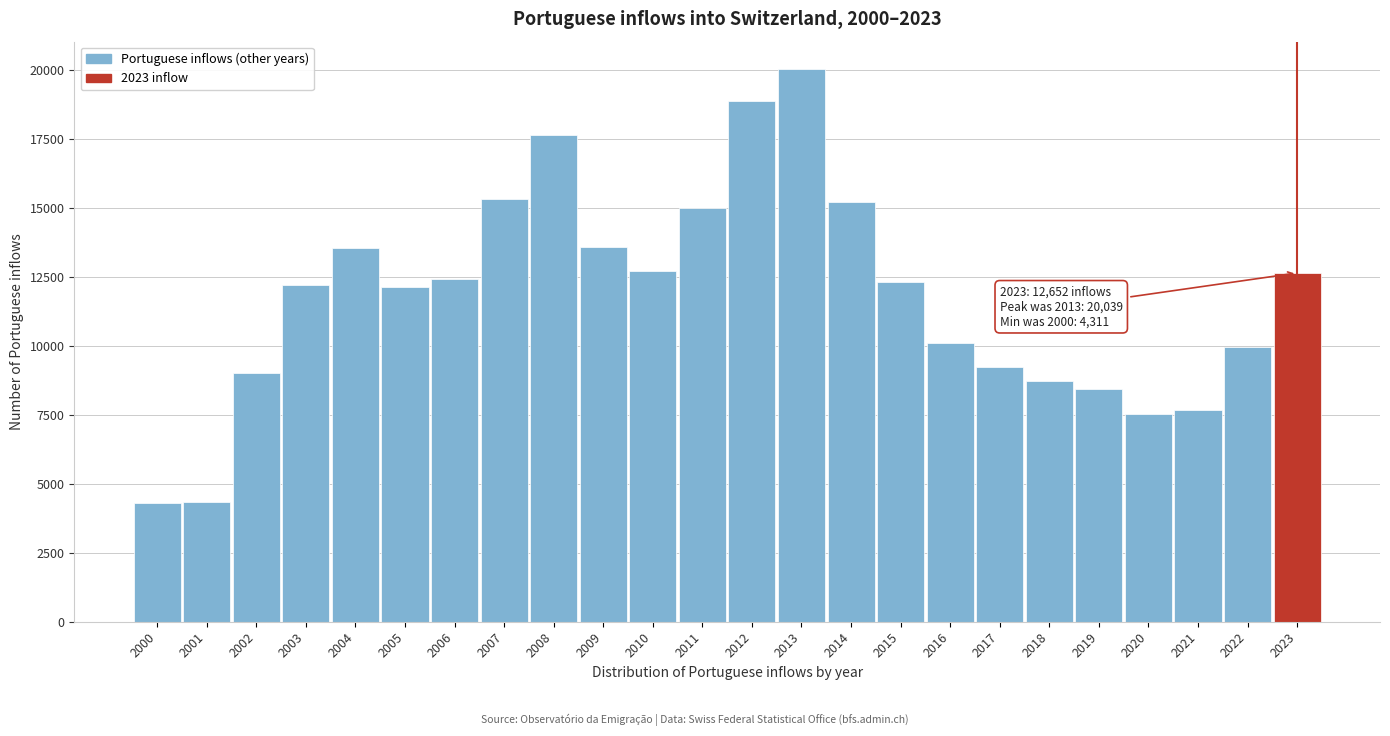

What is the minimum value shown in the chart?

4311